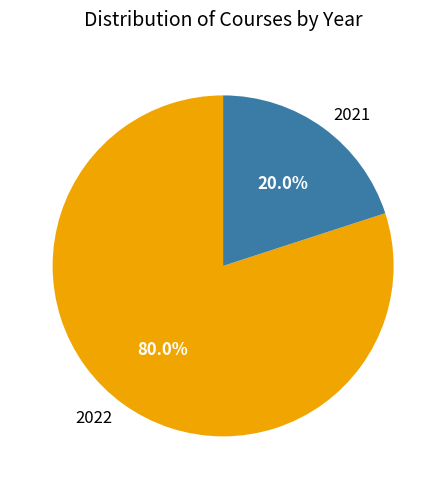

Between 2022 and 2021, which is larger?

2022